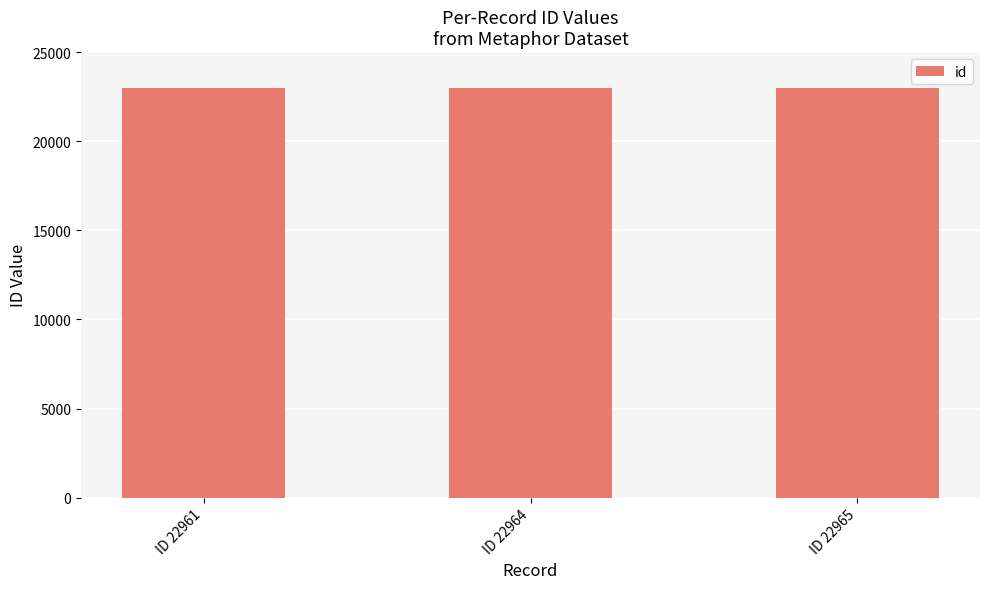

What is the ratio of the value at ID 22961 to the value at ID 22965?

1.0